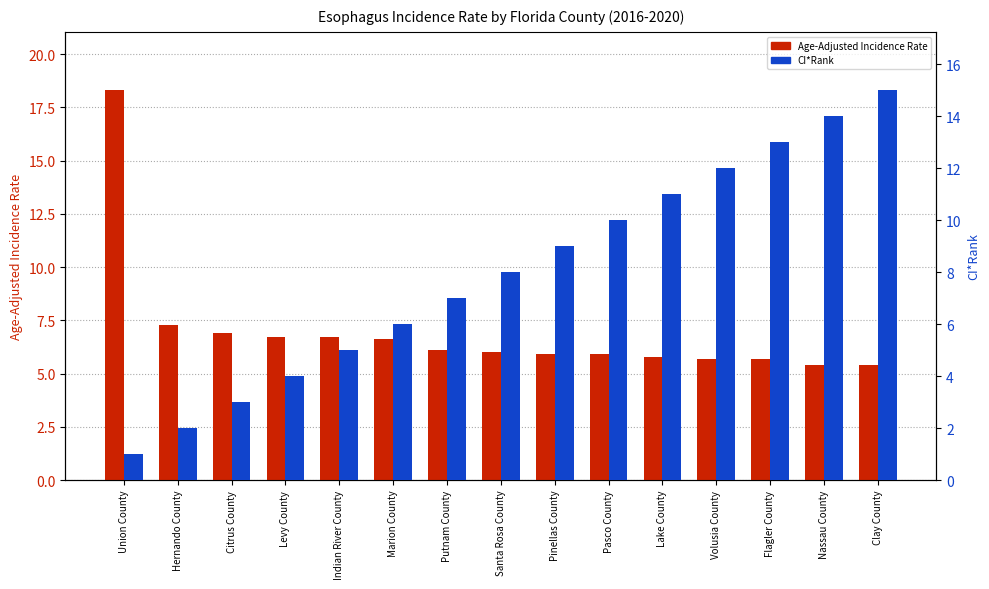

At which label is CI*Rank closest to 8?

Santa Rosa County